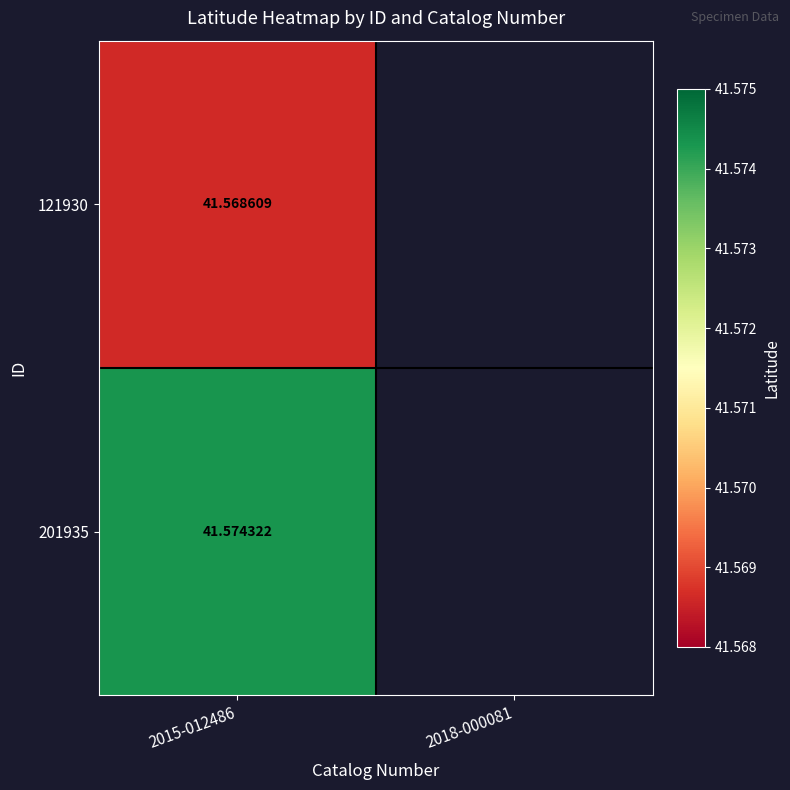

At which category is the sum across all series the highest?

2015-012486